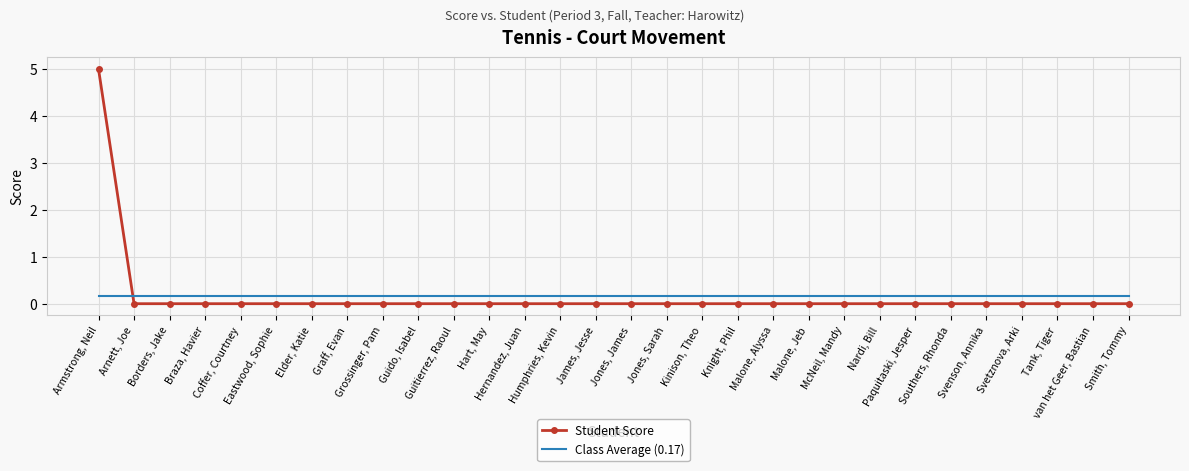

The Student Score series shows 2.8 at van het Geer, Bastian. True or false?

False